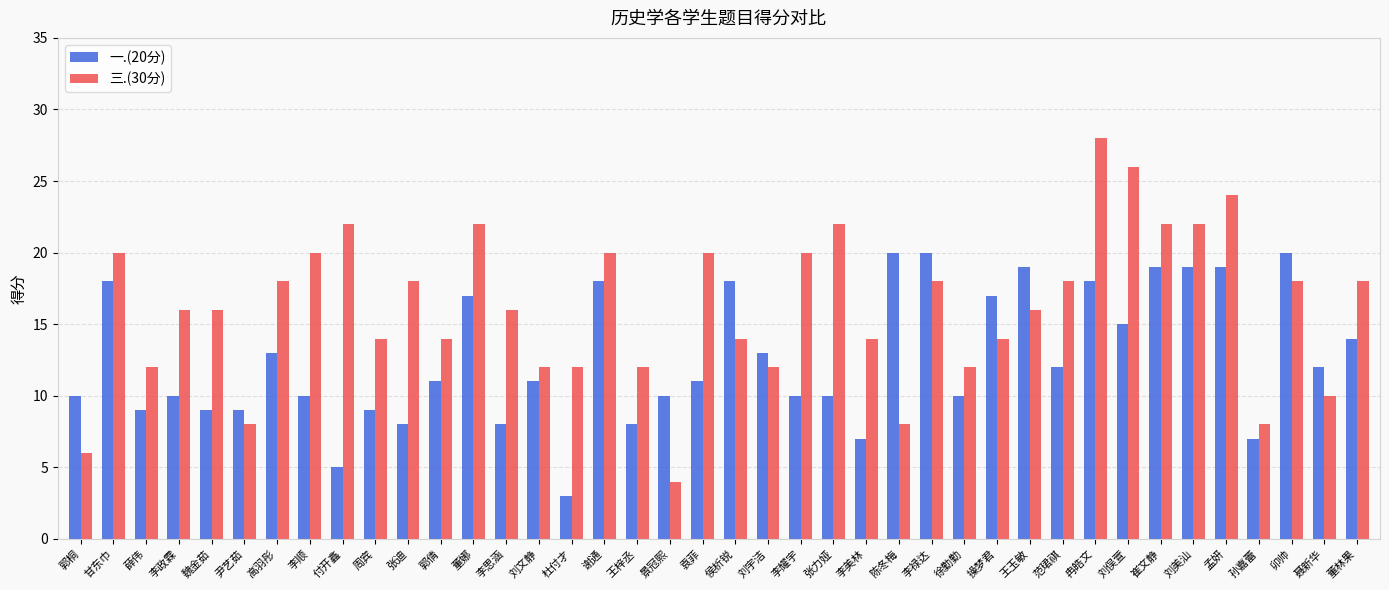

What position from the right is 魏金茹?

36